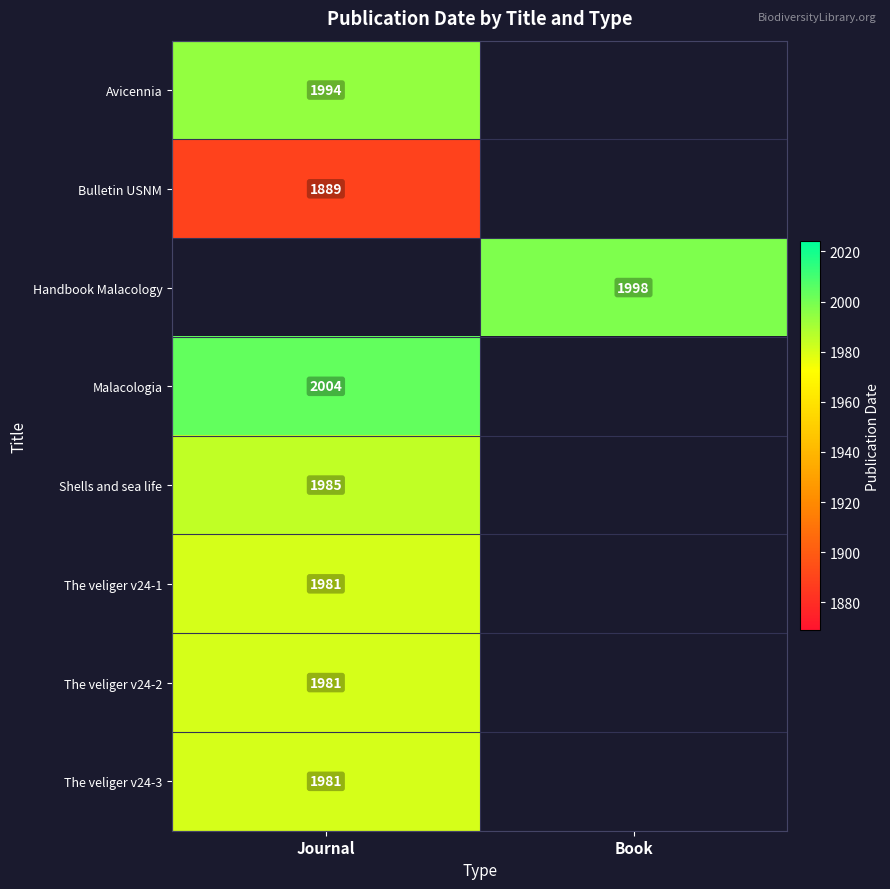

Is it true that Avicennia equals 1994 at Journal?

True